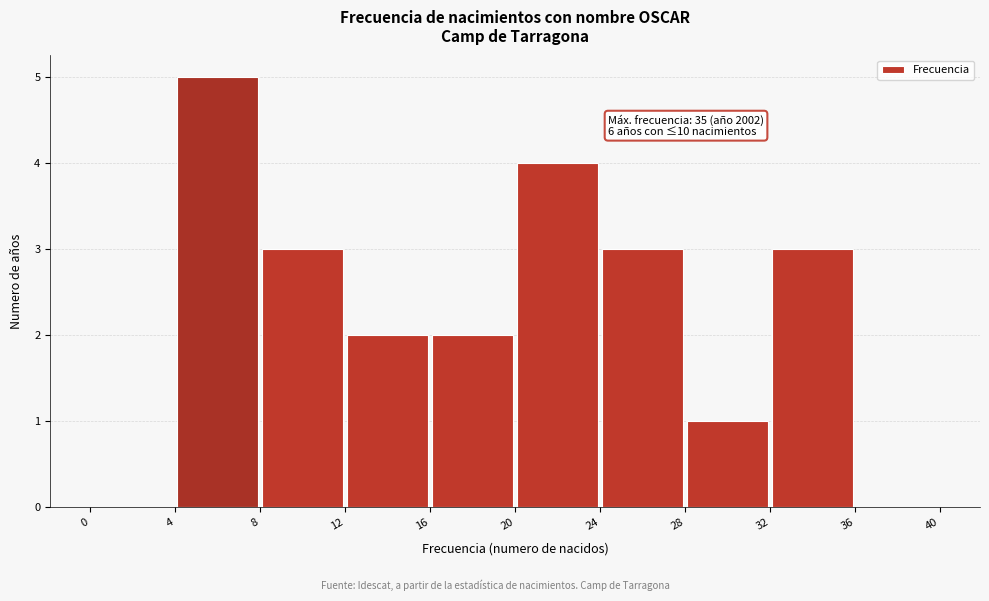

Which range on the x-axis has the tallest bar?

4 to 8